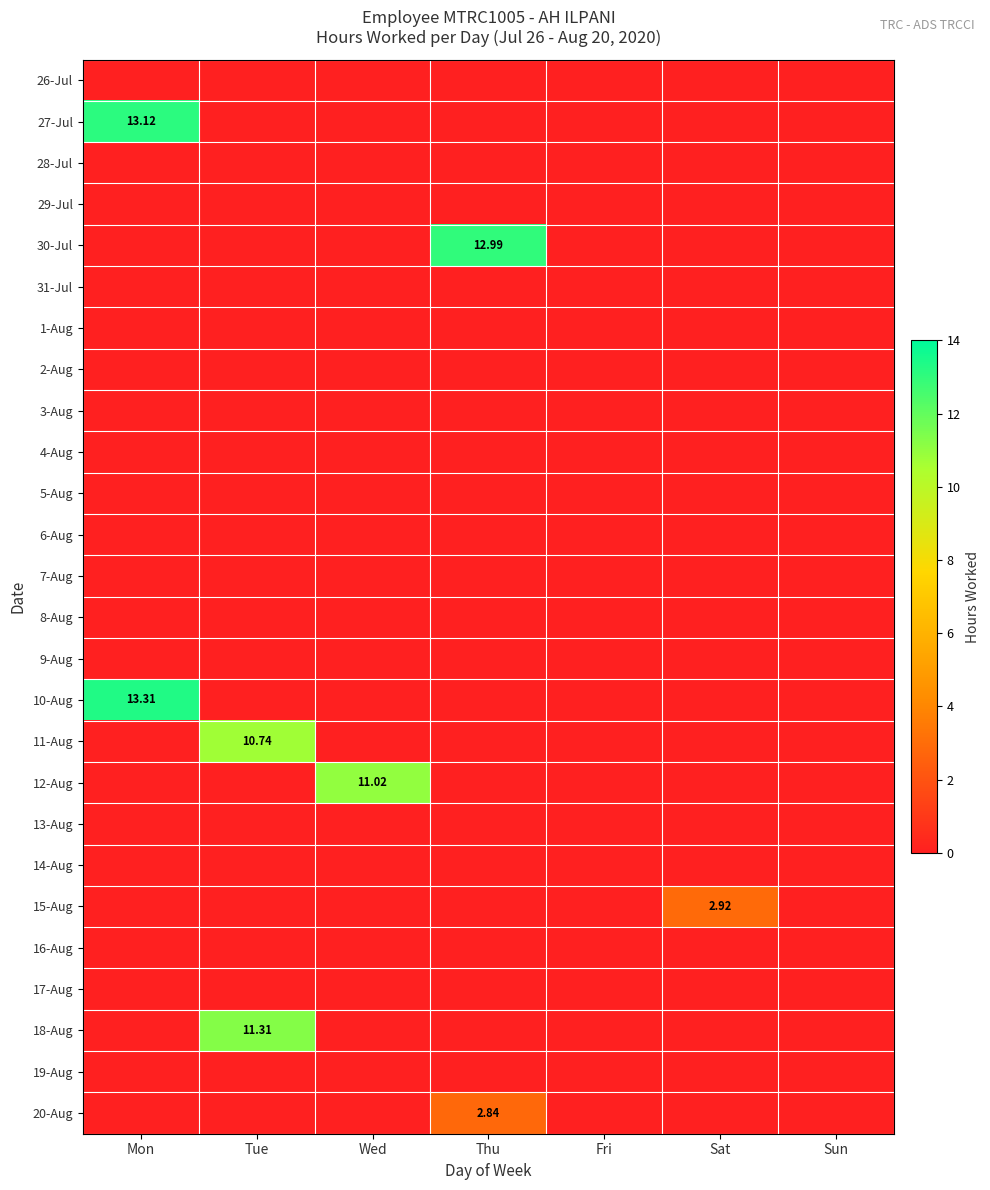

What is the difference between the highest and lowest values at Wed?

11.0